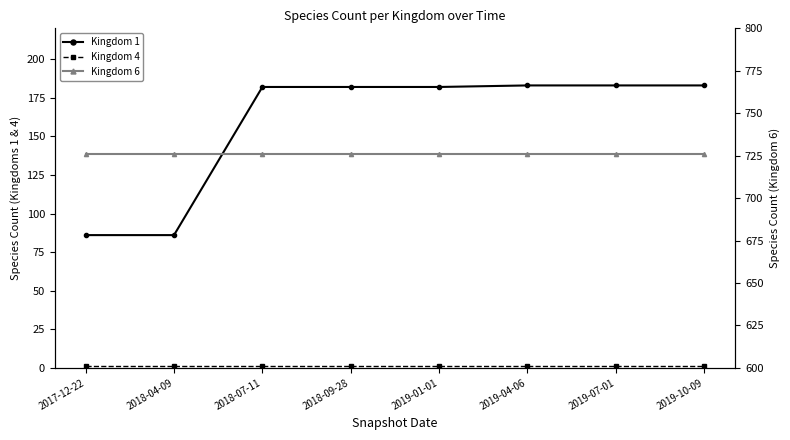

At which category does the chart reach its peak across all series?

2017-12-22